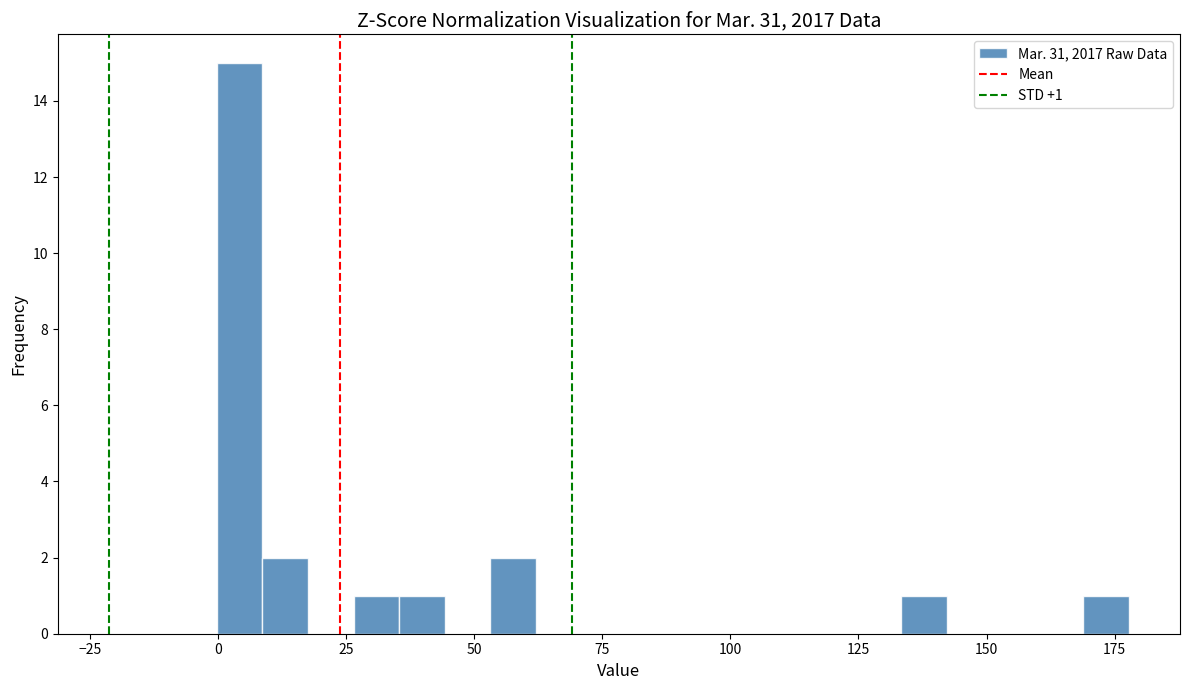

Around what value on the x-axis is the tallest bar? Give the approximate position of its centre, as read against the axis.

5